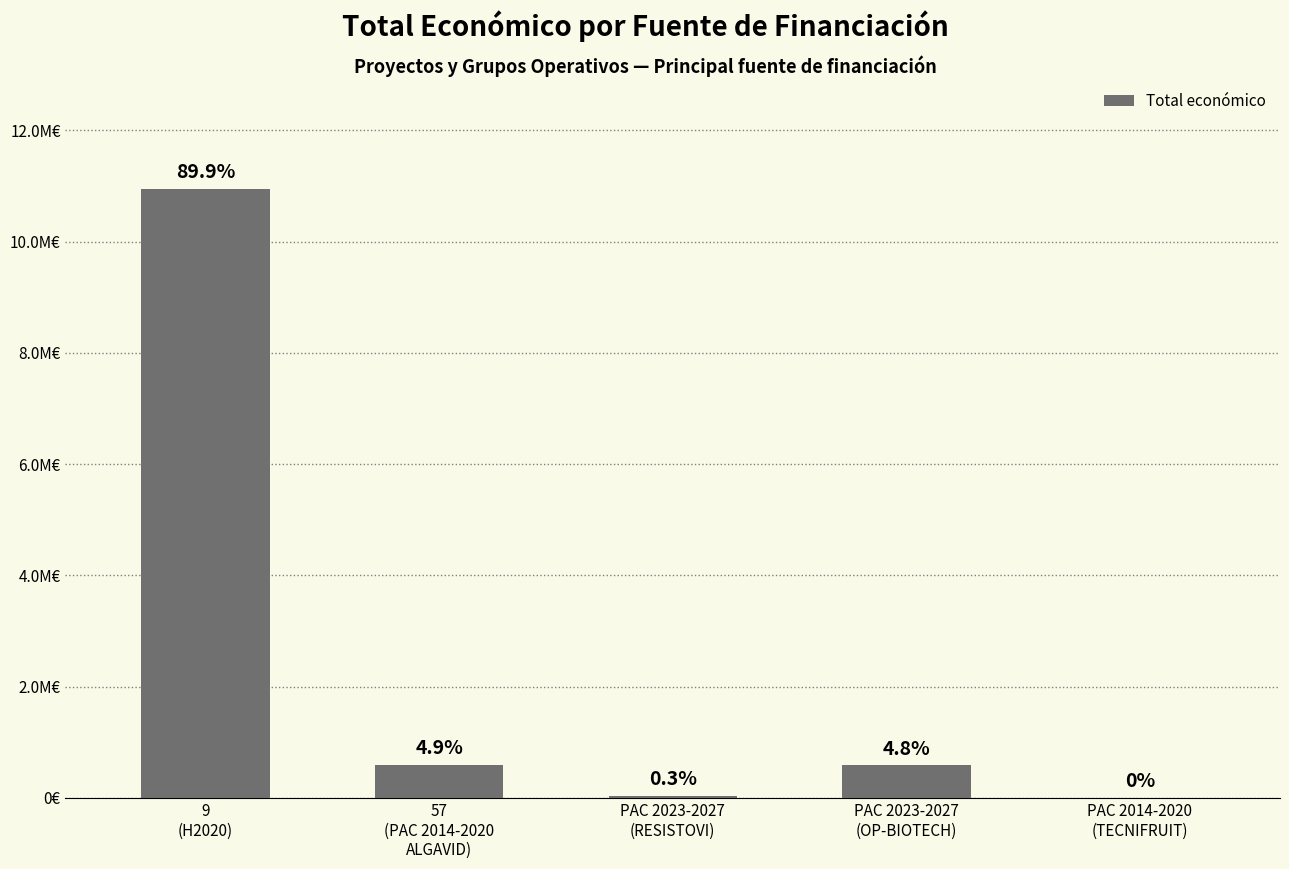

Rank the categories by value from highest to lowest.

9
(H2020), 57
(PAC 2014-2020
ALGAVID), PAC 2023-2027
(OP-BIOTECH), PAC 2023-2027
(RESISTOVI), PAC 2014-2020
(TECNIFRUIT)